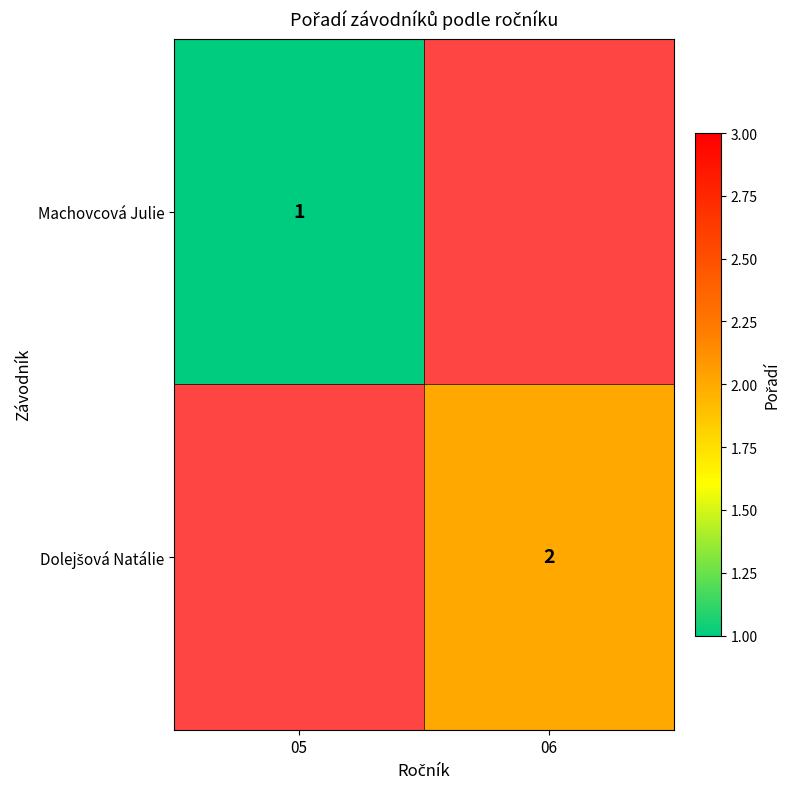

Where is Machovcová Julie nearest to the value 1?

05